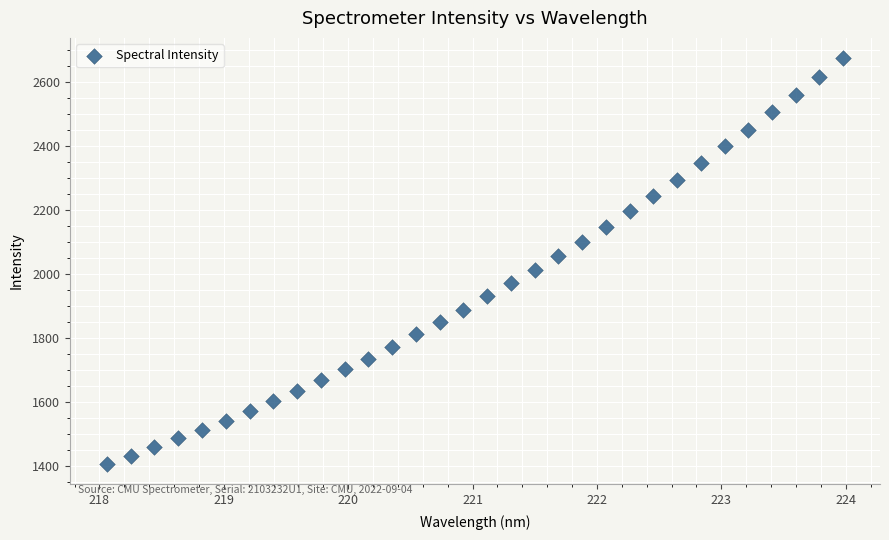

What is the range of X values (max minus min)?

5.9